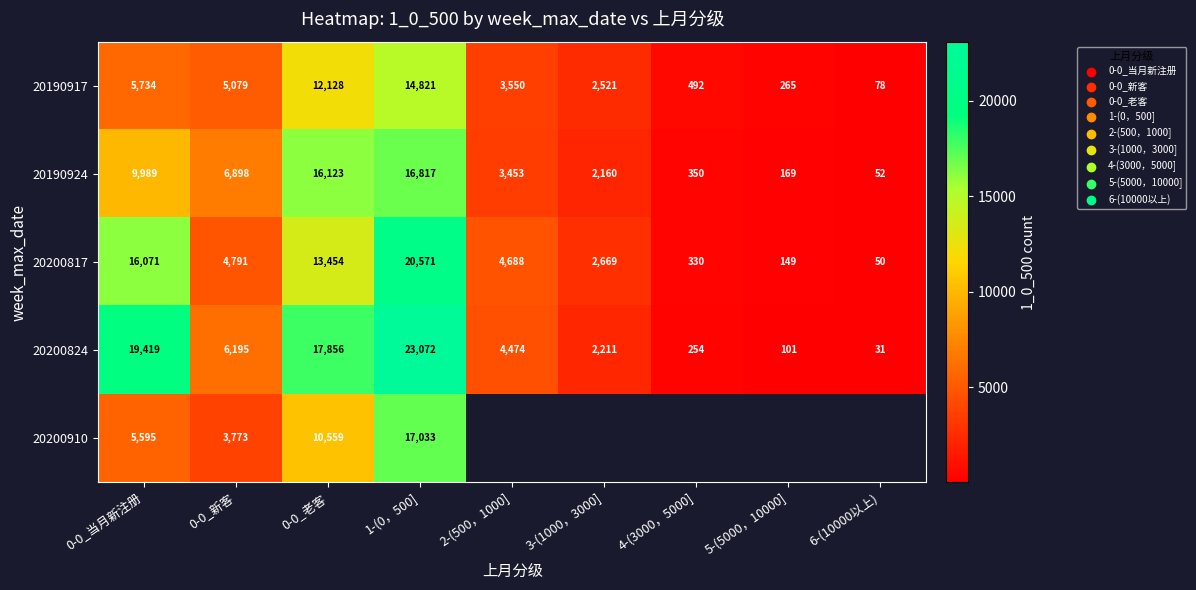

What is the highest value of the 20190924 series?

16817